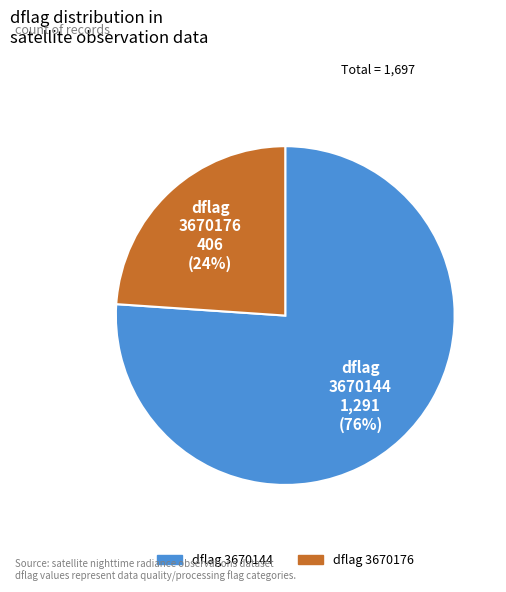

The dflag 3670176 slice represents 16% of the pie. True or false?

False